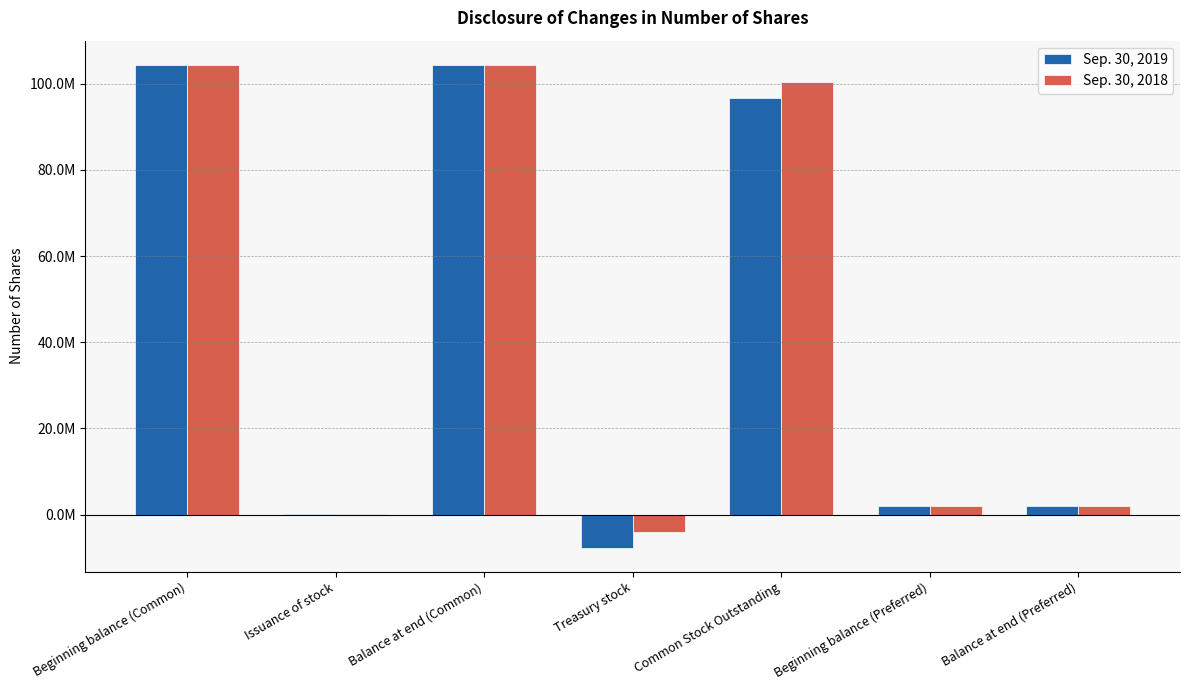

Does the chart contain stacked bars?

No